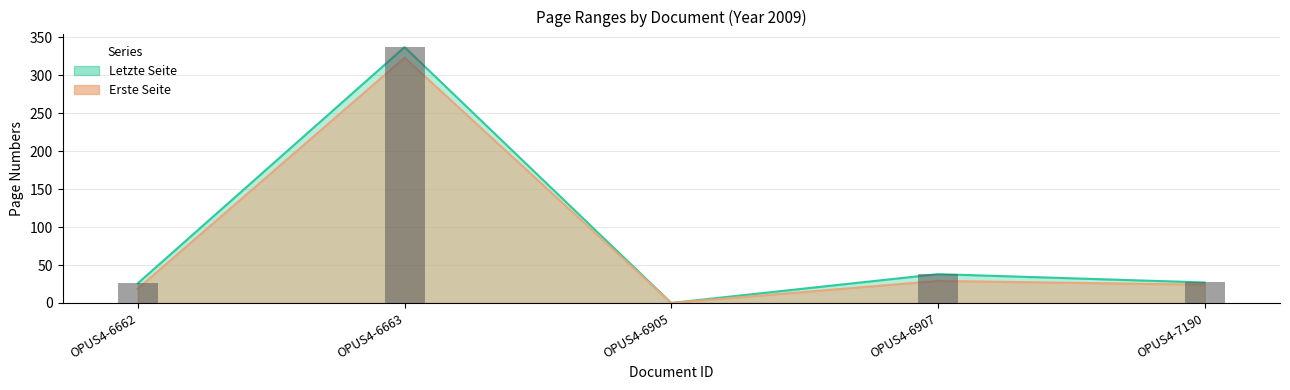

What is the sum of all Letzte Seite values?

428